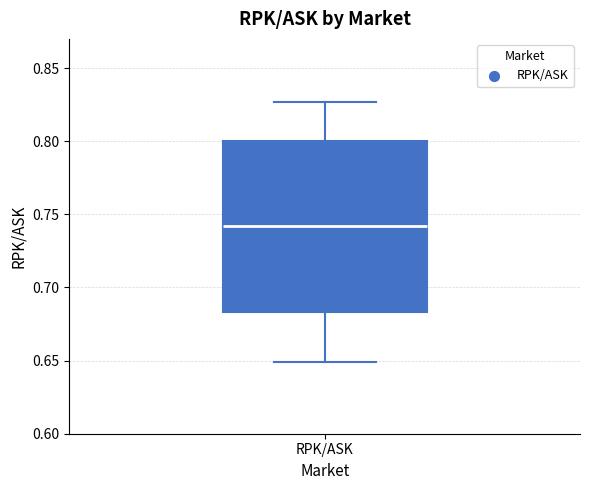

Read this box plot against the y-axis: the position of the median line, the range covered by the box, and the ends of both whiskers. The values are not printed on the chart, so give them approximately, as read against the axis.

median 0.740, box 0.685 to 0.800, whiskers 0.650 to 0.825